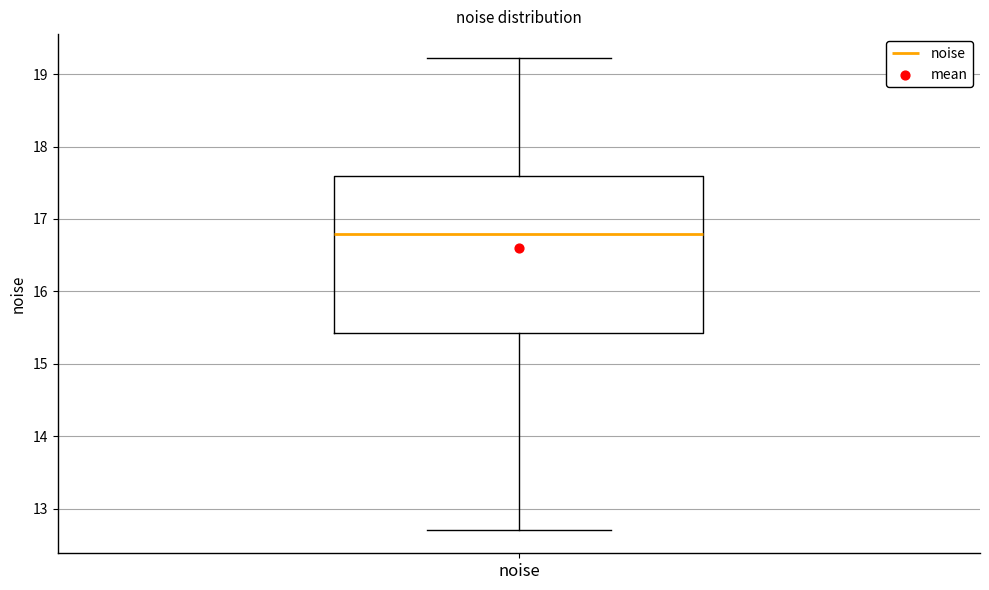

Read this box plot against the y-axis: the position of the median line, the range covered by the box, and the ends of both whiskers. The values are not printed on the chart, so give them approximately, as read against the axis.

median 16.8, box 15.4 to 17.6, whiskers 12.7 to 19.2